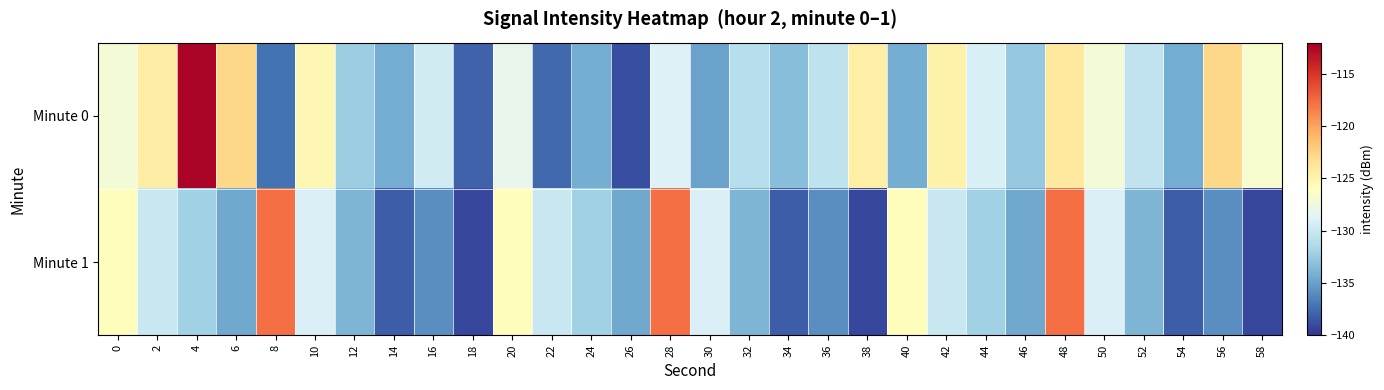

Rank the series by their maximum value, from lowest to highest.

Minute 1, Minute 0